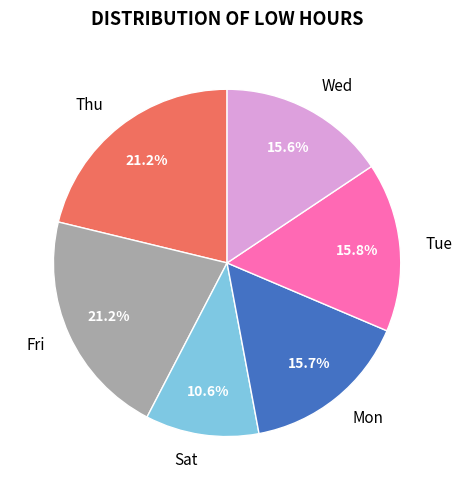

What is the smallest slice in the pie chart?

Sat